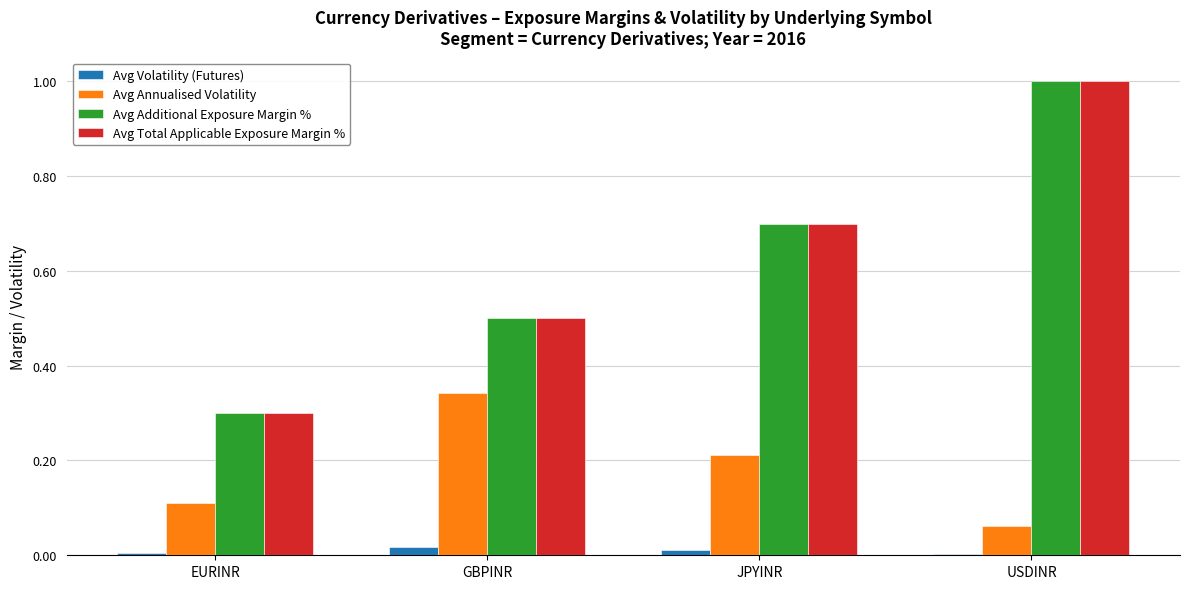

Rank the categories by Avg Total Applicable Exposure Margin % value from highest to lowest.

USDINR, JPYINR, GBPINR, EURINR